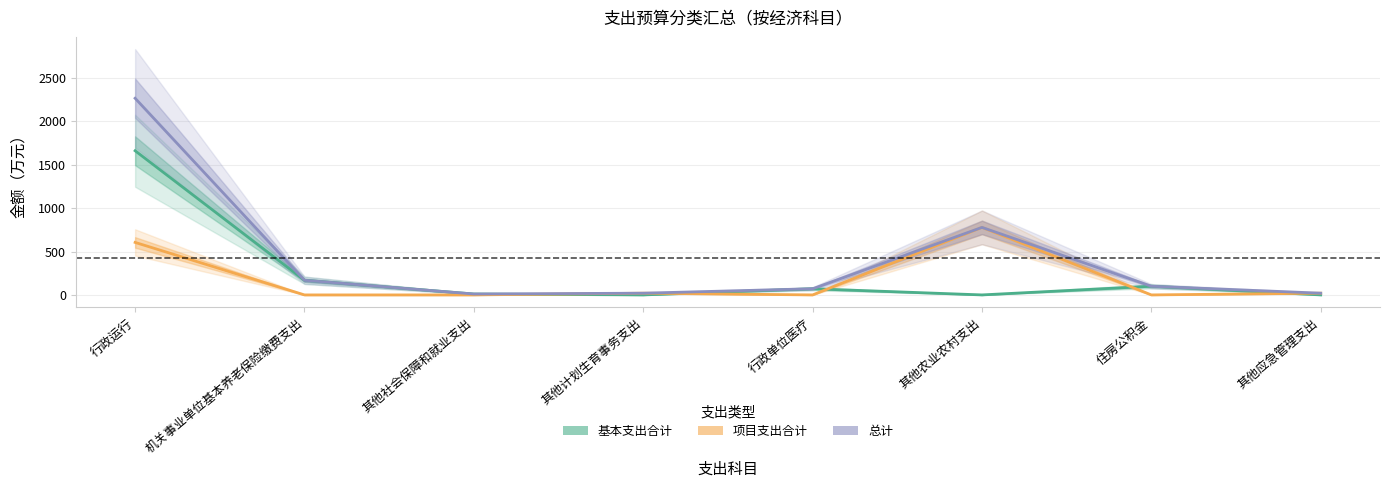

Does the chart have visible grid lines?

Yes